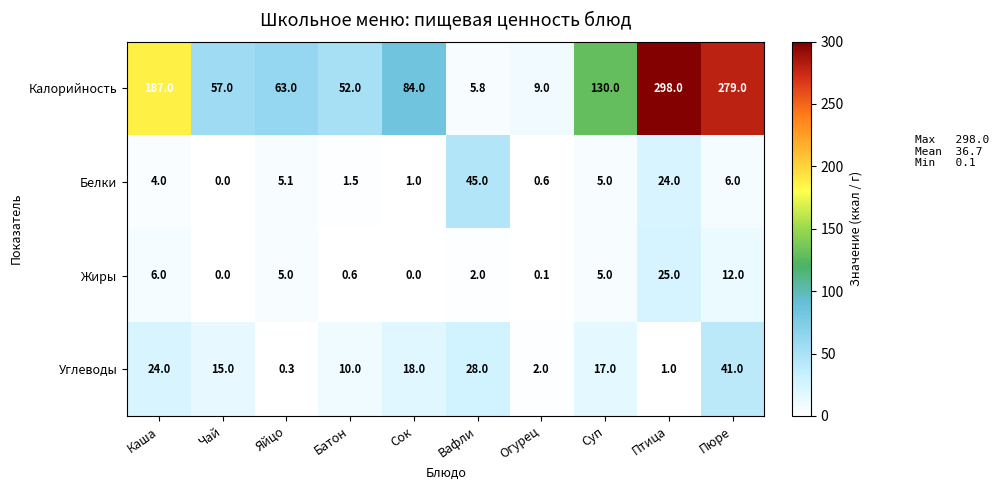

The value of Калорийность at Сок is 50.7. True or false?

False